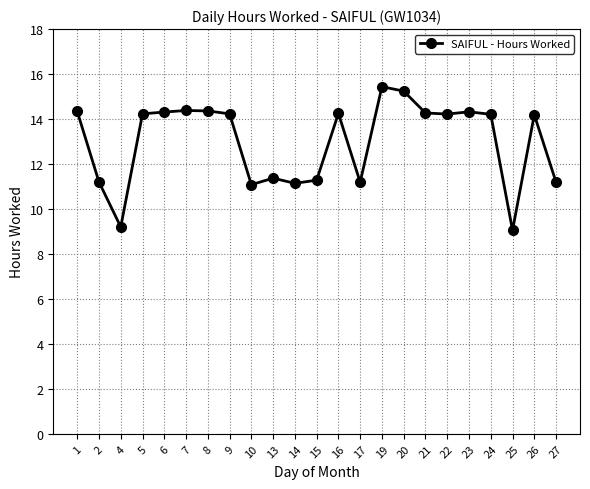

At which category does the data reach its first local valley?

4